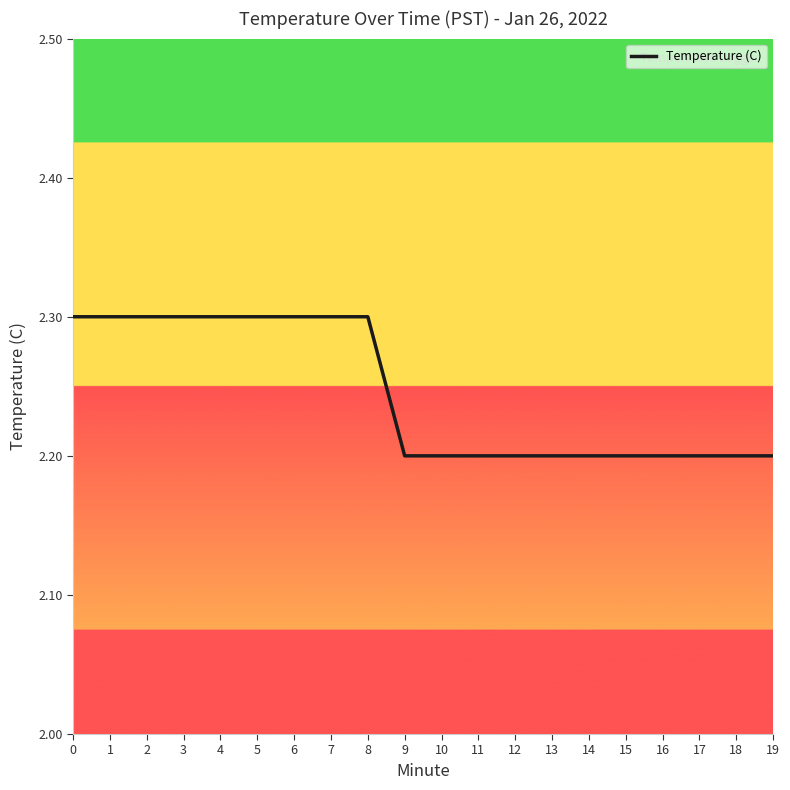

What is the maximum value shown in the chart?

2.3